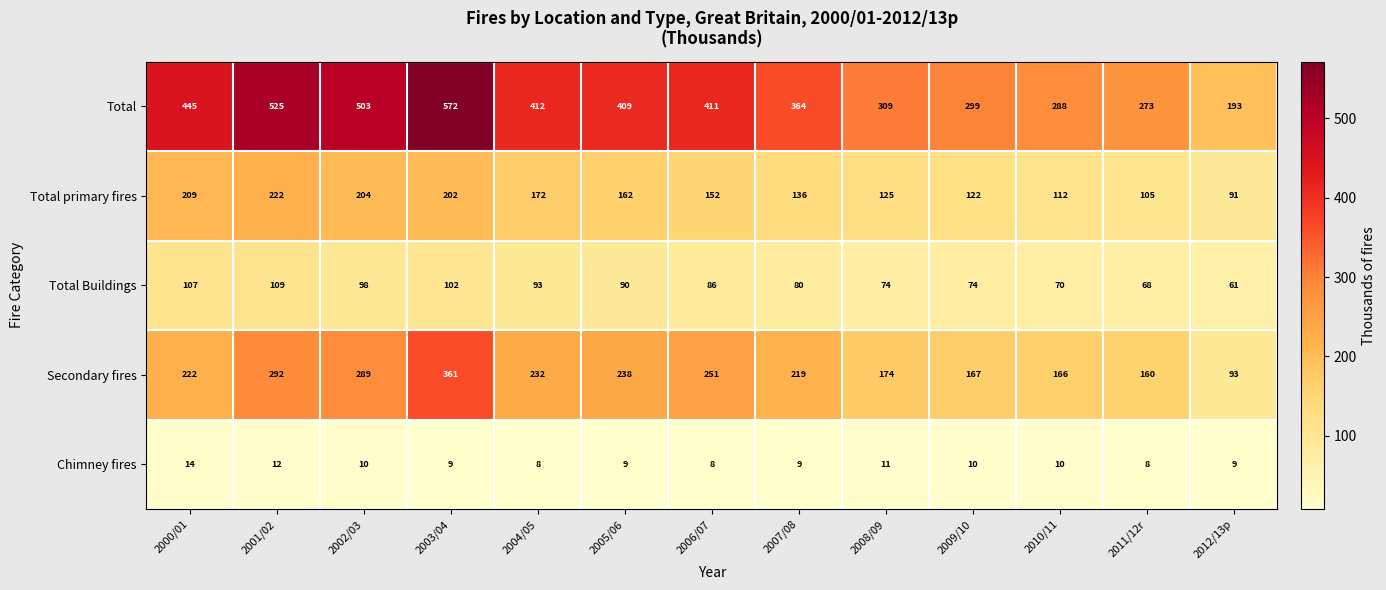

How many data points does each series have?

13